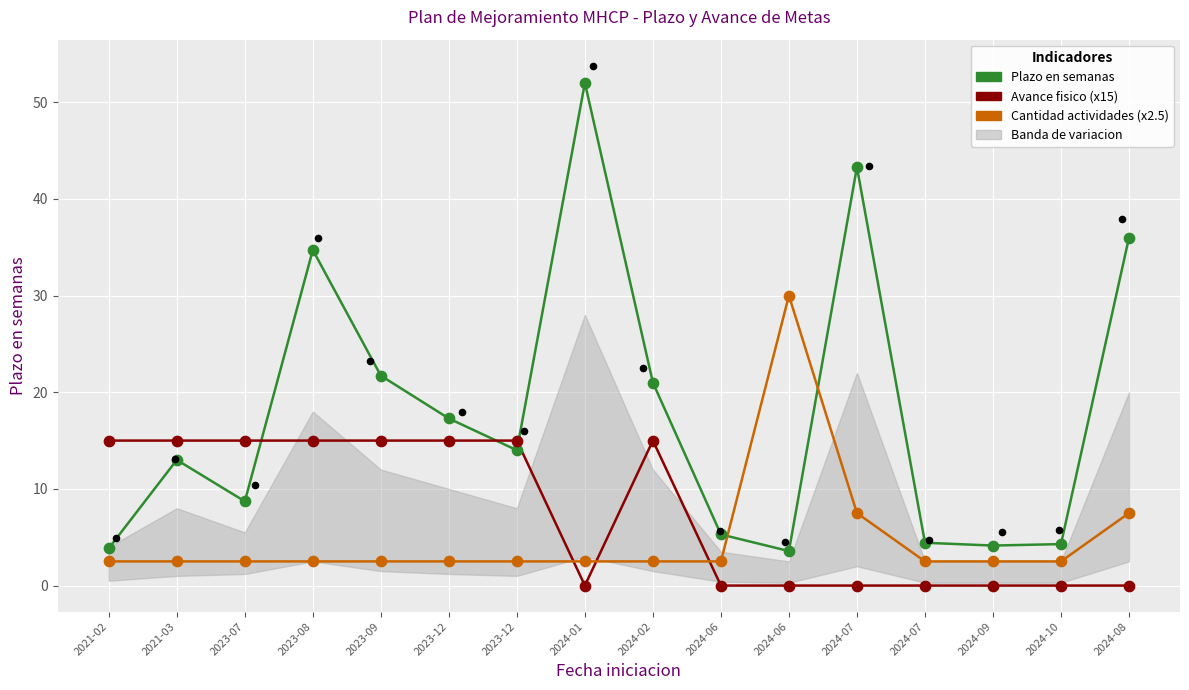

Which series has the largest Y range (max minus min)?

Plazo en semanas